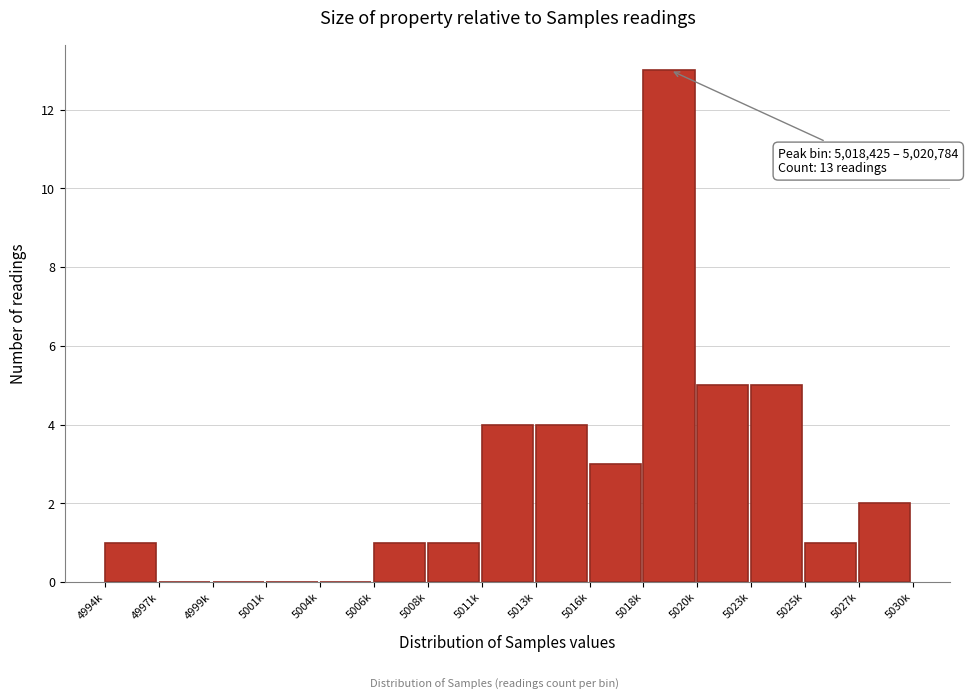

Reading right to left, list all the values displayed in this chart.

5027k=2	5025k=1	5023k=5	5020k=5	5018k=13	5016k=3	5013k=4	5011k=4	5008k=1	5006k=1	5004k=0	5001k=0	4999k=0	4997k=0	4994k=1